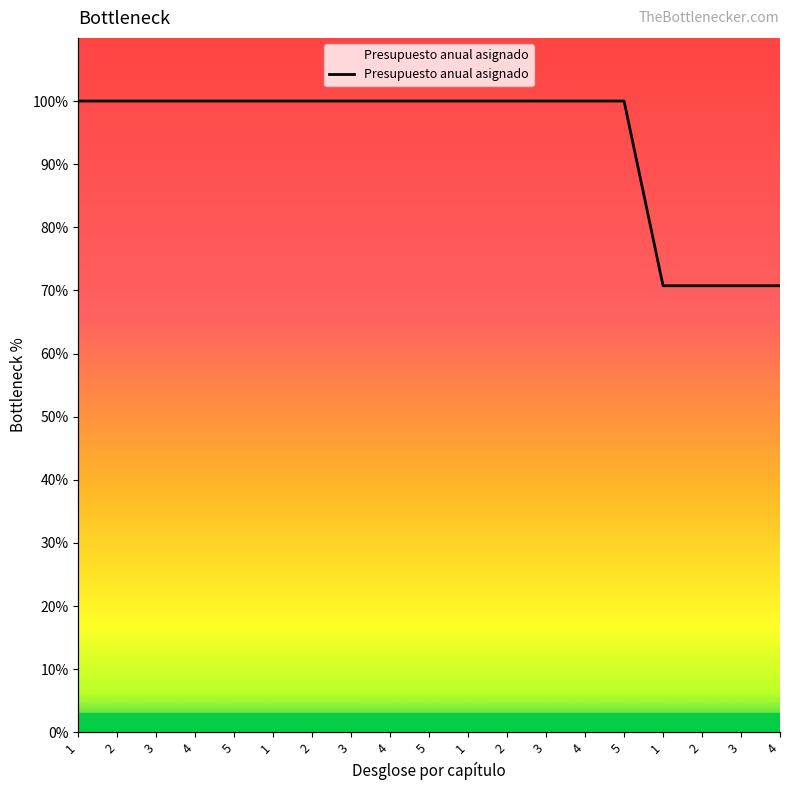

Count the number of categories in the chart.

19